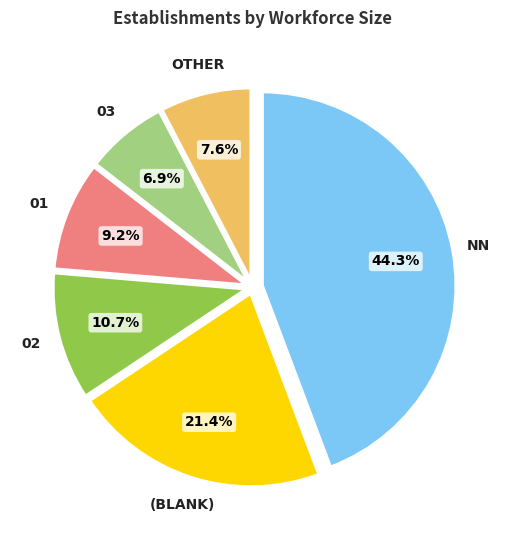

To the nearest percent, what is the difference between the largest and smallest slice percentages?

37%